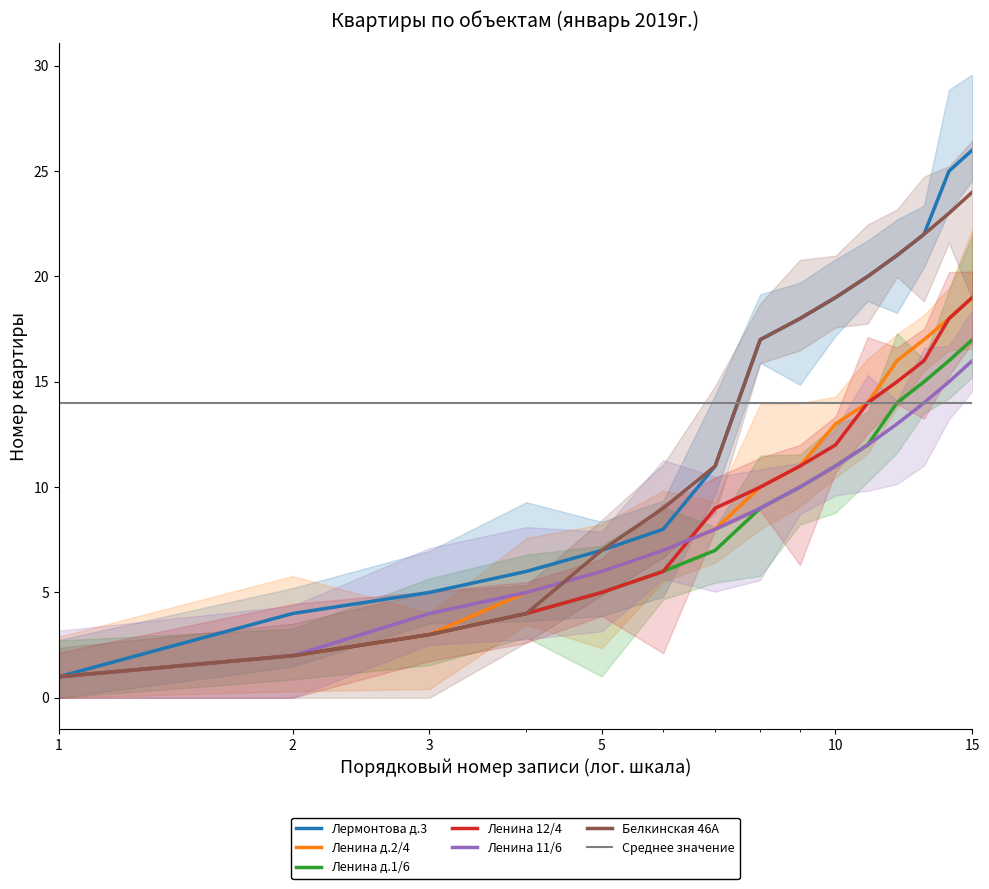

Reading left to right, what are all the values shown in this chart?

Лермонтова д.3: 1=1	2=4	3=5	4=6	5=7	6=8	7=11	8=17	9=18	10=19	11=20	12=21	13=22	14=25	15=26
Ленина д.2/4: 1=1	2=2	3=3	4=5	5=6	6=7	7=8	8=10	9=11	10=13	11=14	12=16	13=17	14=18	15=19
Ленина д.1/6: 1=1	2=2	3=3	4=4	5=5	6=6	7=7	8=9	9=10	10=11	11=12	12=14	13=15	14=16	15=17
Ленина 12/4: 1=1	2=2	3=3	4=4	5=5	6=6	7=9	8=10	9=11	10=12	11=14	12=15	13=16	14=18	15=19
Ленина 11/6: 1=1	2=2	3=4	4=5	5=6	6=7	7=8	8=9	9=10	10=11	11=12	12=13	13=14	14=15	15=16
Белкинская 46А: 1=1	2=2	3=3	4=4	5=7	6=9	7=11	8=17	9=18	10=19	11=20	12=21	13=22	14=23	15=24